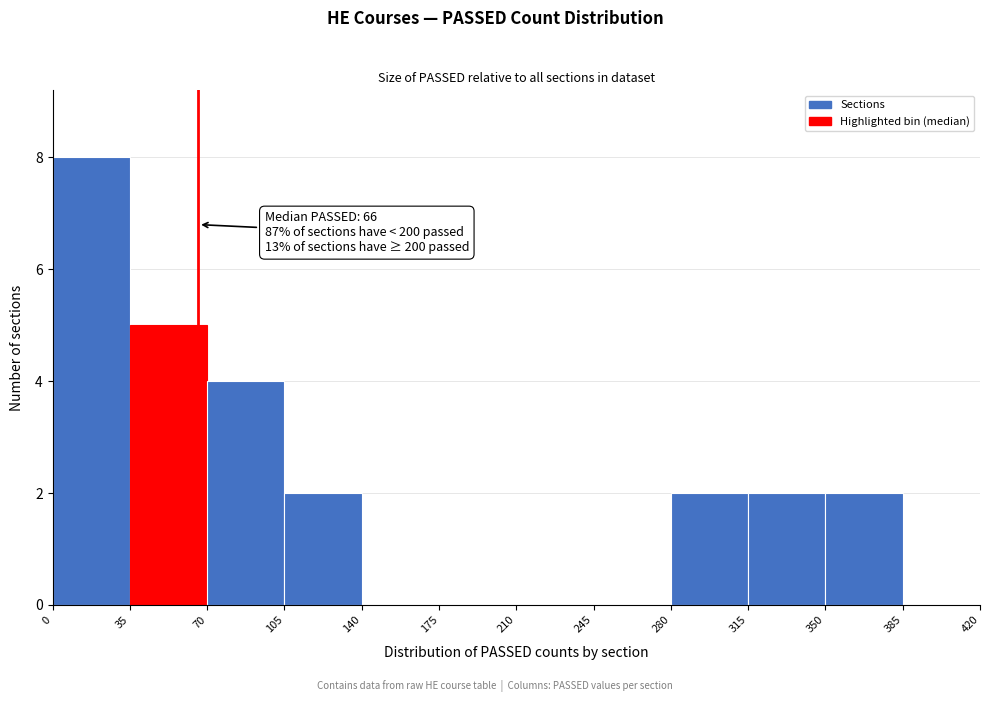

Which range on the x-axis has the tallest bar?

0 to 35